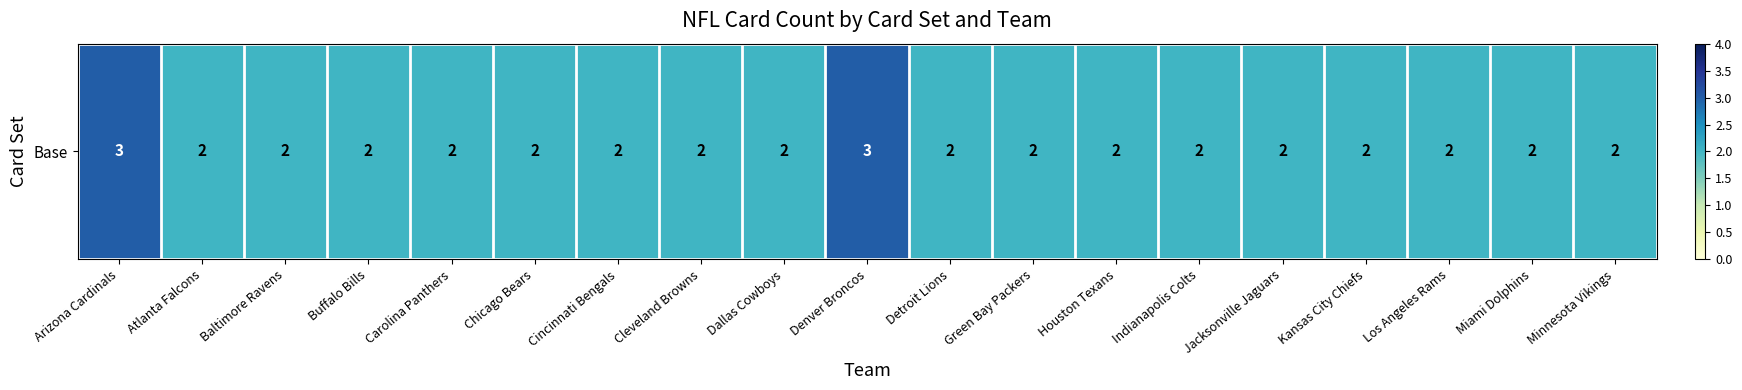

Reading right to left, transcribe all the data shown in this chart.

Minnesota Vikings=2	Miami Dolphins=2	Los Angeles Rams=2	Kansas City Chiefs=2	Jacksonville Jaguars=2	Indianapolis Colts=2	Houston Texans=2	Green Bay Packers=2	Detroit Lions=2	Denver Broncos=3	Dallas Cowboys=2	Cleveland Browns=2	Cincinnati Bengals=2	Chicago Bears=2	Carolina Panthers=2	Buffalo Bills=2	Baltimore Ravens=2	Atlanta Falcons=2	Arizona Cardinals=3